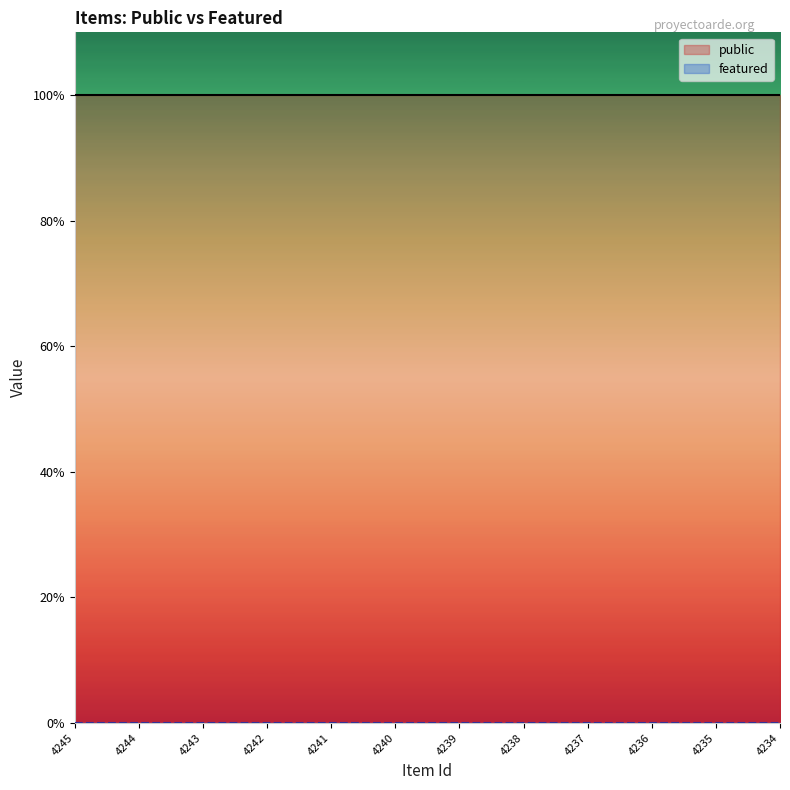

Where is public nearest to the value 1?

4245